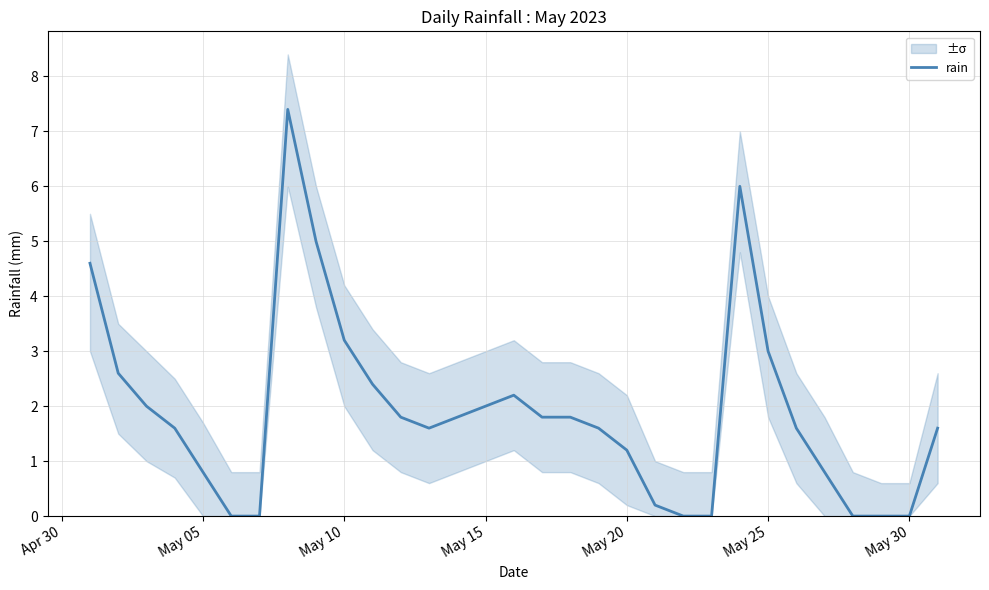

What is the maximum value for rain?

7.4